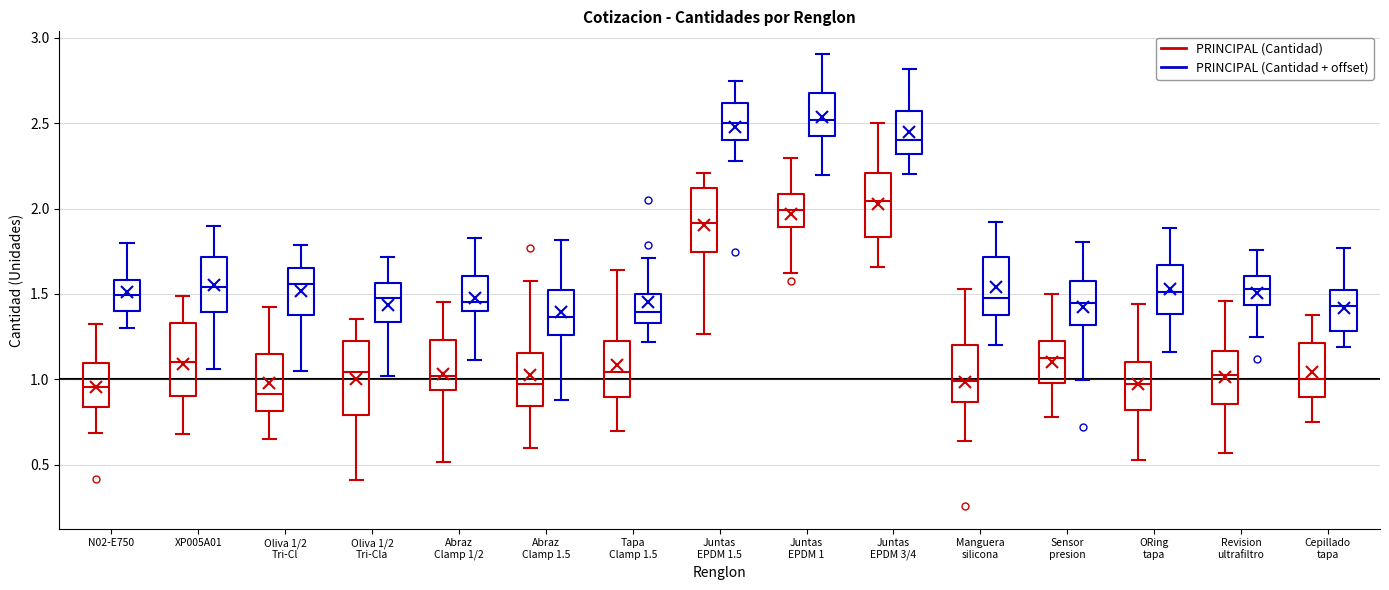

Reading left to right, read every box against the y-axis: the position of its median line, the range the box covers, and the ends of its whiskers. The values are not printed on the chart, so give them approximately, as read against the axis.

N02-E750 (PRINCIPAL (Cantidad)): median 0.95, box 0.85 to 1.10, whiskers 0.70 to 1.35
N02-E750 (PRINCIPAL (Cantidad + offset)): median 1.50, box 1.40 to 1.60, whiskers 1.30 to 1.80
XP005A01 (PRINCIPAL (Cantidad)): median 1.10, box 0.90 to 1.35, whiskers 0.70 to 1.50
XP005A01 (PRINCIPAL (Cantidad + offset)): median 1.55, box 1.40 to 1.70, whiskers 1.05 to 1.90
Oliva 1/2 Tri-Cl (PRINCIPAL (Cantidad)): median 0.90, box 0.80 to 1.15, whiskers 0.65 to 1.40
Oliva 1/2 Tri-Cl (PRINCIPAL (Cantidad + offset)): median 1.55, box 1.40 to 1.65, whiskers 1.05 to 1.80
Oliva 1/2 Tri-Cla (PRINCIPAL (Cantidad)): median 1.05, box 0.80 to 1.20, whiskers 0.40 to 1.35
Oliva 1/2 Tri-Cla (PRINCIPAL (Cantidad + offset)): median 1.50, box 1.35 to 1.55, whiskers 1.00 to 1.70
Abraz Clamp 1/2 (PRINCIPAL (Cantidad)): median 1.00, box 0.95 to 1.25, whiskers 0.50 to 1.45
Abraz Clamp 1/2 (PRINCIPAL (Cantidad + offset)): median 1.45, box 1.40 to 1.60, whiskers 1.10 to 1.85
Abraz Clamp 1.5 (PRINCIPAL (Cantidad)): median 0.95, box 0.85 to 1.15, whiskers 0.60 to 1.60
Abraz Clamp 1.5 (PRINCIPAL (Cantidad + offset)): median 1.35, box 1.25 to 1.50, whiskers 0.90 to 1.80
Tapa Clamp 1.5 (PRINCIPAL (Cantidad)): median 1.05, box 0.90 to 1.25, whiskers 0.70 to 1.65
Tapa Clamp 1.5 (PRINCIPAL (Cantidad + offset)): median 1.40, box 1.35 to 1.50, whiskers 1.20 to 1.70
Juntas EPDM 1.5 (PRINCIPAL (Cantidad)): median 1.90, box 1.75 to 2.10, whiskers 1.25 to 2.20
Juntas EPDM 1.5 (PRINCIPAL (Cantidad + offset)): median 2.50, box 2.40 to 2.60, whiskers 2.30 to 2.75
Juntas EPDM 1 (PRINCIPAL (Cantidad)): median 2.00, box 1.90 to 2.10, whiskers 1.60 to 2.30
Juntas EPDM 1 (PRINCIPAL (Cantidad + offset)): median 2.50, box 2.45 to 2.70, whiskers 2.20 to 2.90
Juntas EPDM 3/4 (PRINCIPAL (Cantidad)): median 2.05, box 1.85 to 2.20, whiskers 1.65 to 2.50
Juntas EPDM 3/4 (PRINCIPAL (Cantidad + offset)): median 2.40, box 2.30 to 2.55, whiskers 2.20 to 2.80
Manguera silicona (PRINCIPAL (Cantidad)): median 1.00, box 0.85 to 1.20, whiskers 0.65 to 1.55
Manguera silicona (PRINCIPAL (Cantidad + offset)): median 1.50, box 1.35 to 1.70, whiskers 1.20 to 1.90
Sensor presion (PRINCIPAL (Cantidad)): median 1.10, box 1.00 to 1.20, whiskers 0.80 to 1.50
Sensor presion (PRINCIPAL (Cantidad + offset)): median 1.45, box 1.30 to 1.55, whiskers 1.00 to 1.80
ORing tapa (PRINCIPAL (Cantidad)): median 0.95, box 0.80 to 1.10, whiskers 0.55 to 1.45
ORing tapa (PRINCIPAL (Cantidad + offset)): median 1.50, box 1.40 to 1.65, whiskers 1.15 to 1.90
Revision ultrafiltro (PRINCIPAL (Cantidad)): median 1.00, box 0.85 to 1.15, whiskers 0.55 to 1.45
Revision ultrafiltro (PRINCIPAL (Cantidad + offset)): median 1.55, box 1.45 to 1.60, whiskers 1.25 to 1.75
Cepillado tapa (PRINCIPAL (Cantidad)): median 1.00, box 0.90 to 1.20, whiskers 0.75 to 1.40
Cepillado tapa (PRINCIPAL (Cantidad + offset)): median 1.45, box 1.30 to 1.55, whiskers 1.20 to 1.75